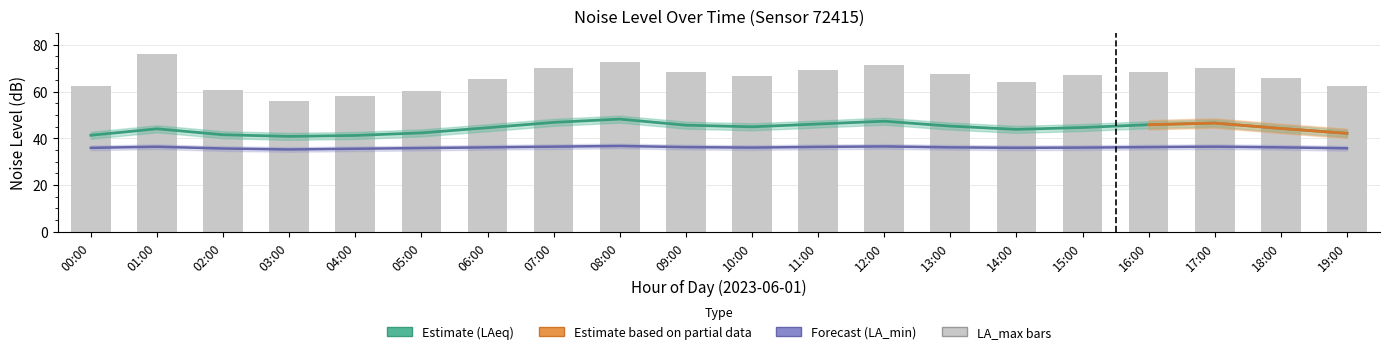

Rank the series by their average value, from highest to lowest.

noise_LA_max, noise_LAeq, noise_LA_min